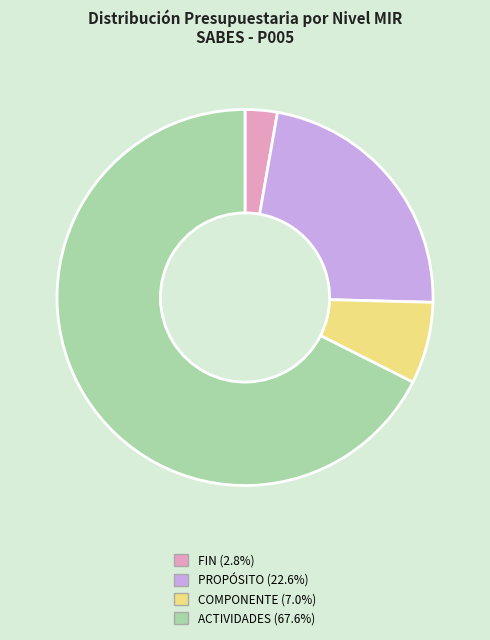

Rank the categories by value from lowest to highest.

FIN, COMPONENTE, PROPÓSITO, ACTIVIDADES